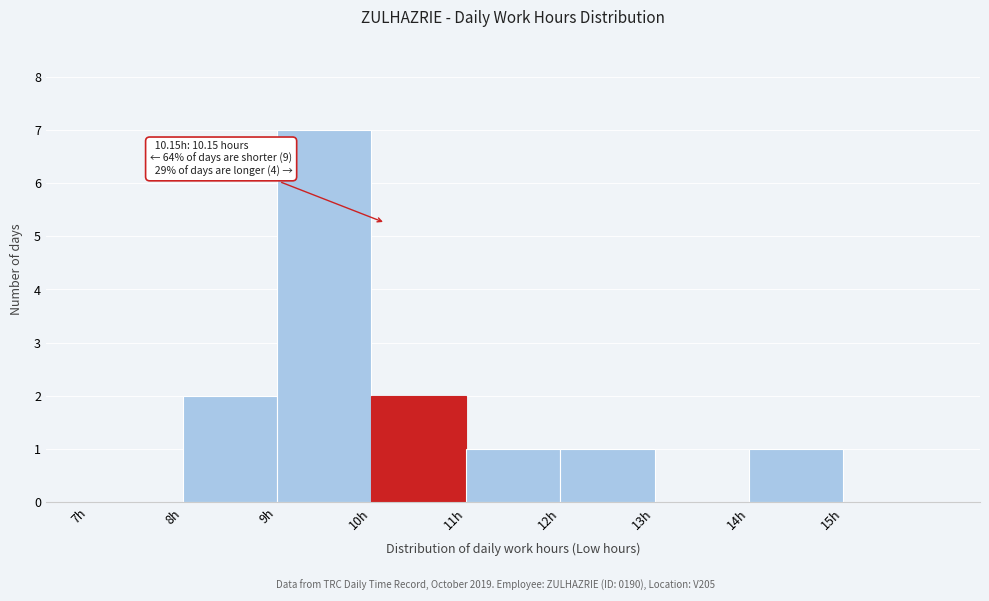

Over which range of the x-axis is the bar tallest?

9 to 10